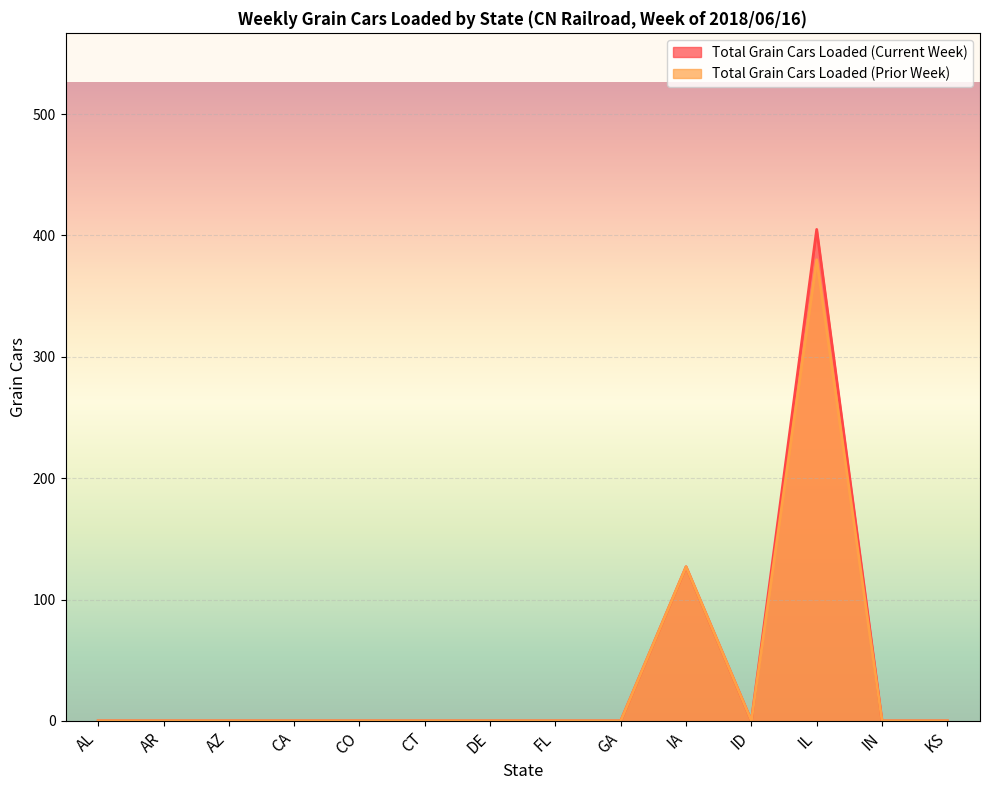

Rank the series at IN from lowest to highest value.

Total Grain Cars Loaded (Current Week), Total Grain Cars Loaded (Prior Week)